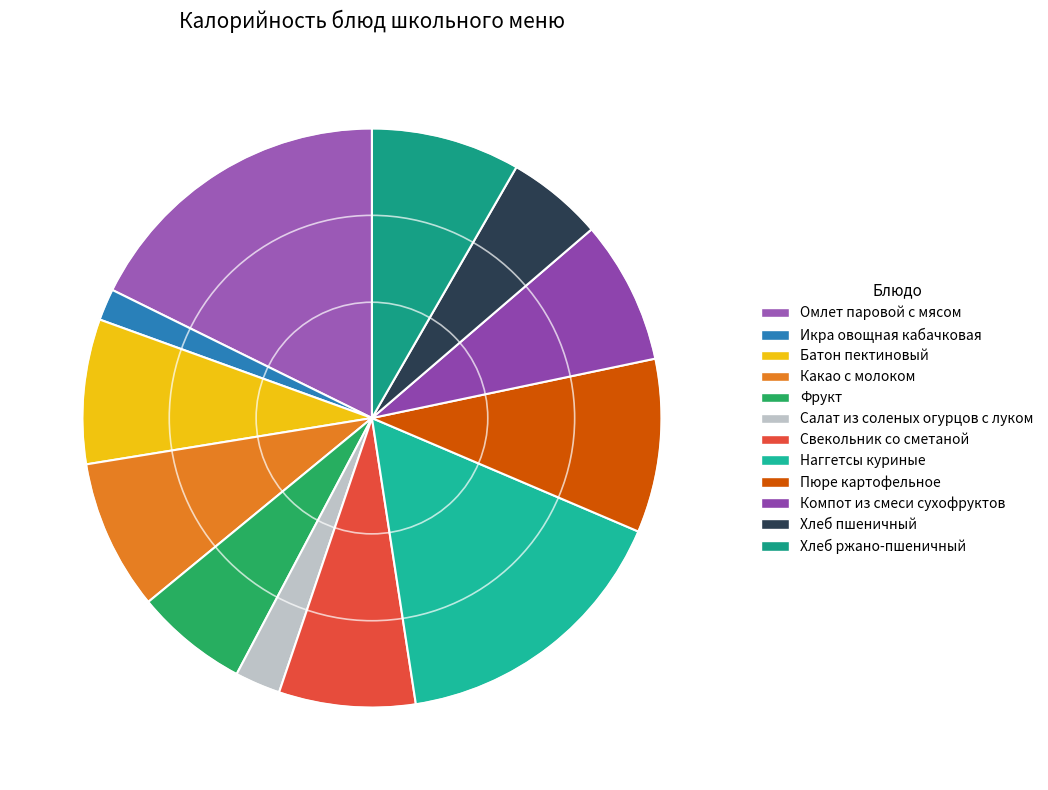

What is the ratio of the value at Батон пектиновый to the value at Салат из соленых огурцов с луком?

3.2